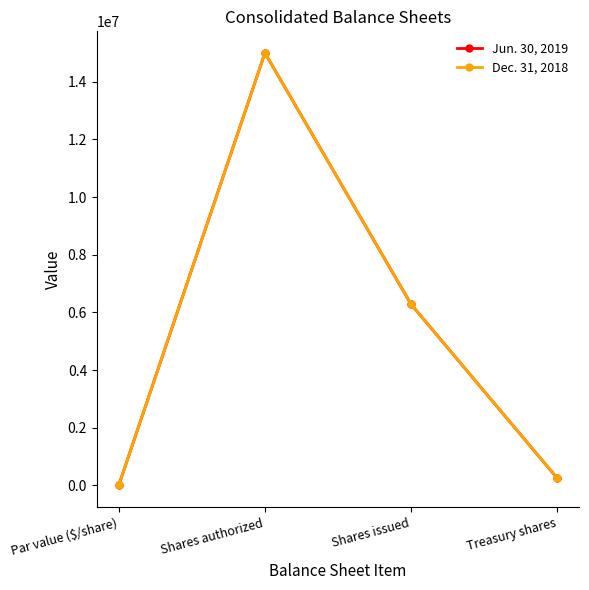

In Jun. 30, 2019, how many points are higher than both neighbors (excluding endpoints)?

1